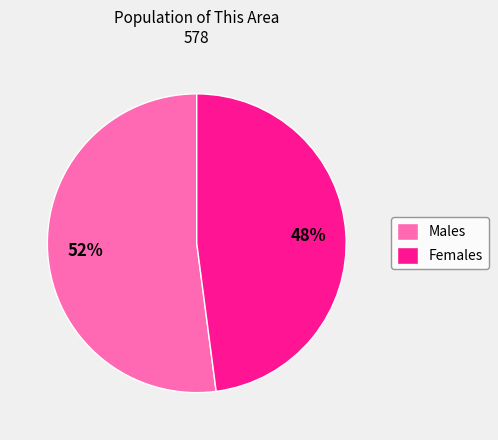

Do Males and Females together represent more than half of the pie?

Yes